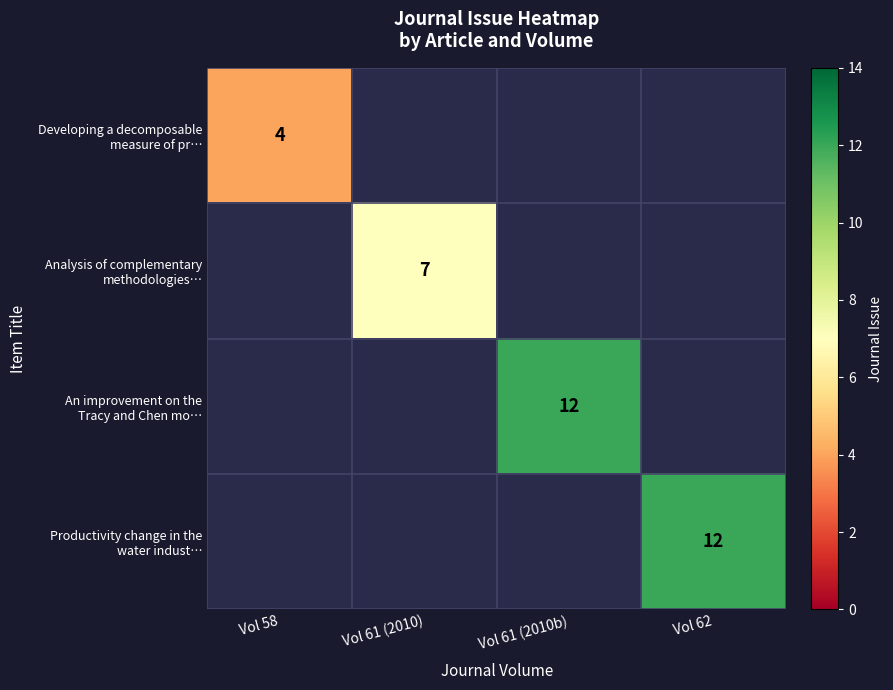

Is it true that An improvement on the Tracy and Chen mo… equals 3.3 at Vol 61 (2010b)?

False